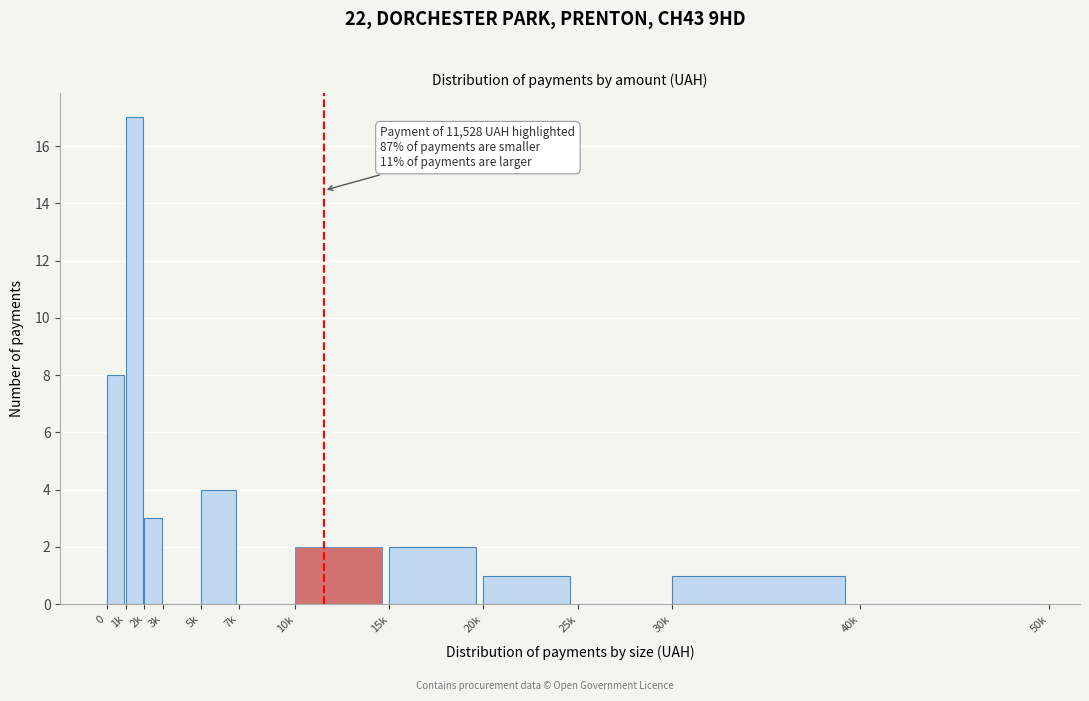

Reading right to left, what are all the values shown in this chart?

40k=0	30k=1	25k=0	20k=1	15k=2	10k=2	7k=0	5k=4	3k=0	2k=3	1k=17	0=8